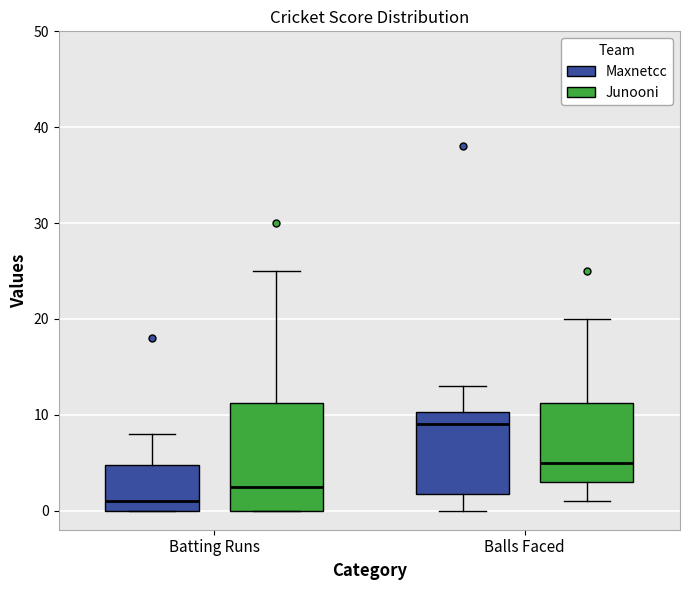

Where is the upper edge of the box for Batting Runs (Junooni) on the y-axis? The values are not printed on the chart, so give them approximately, as read against the axis.

11